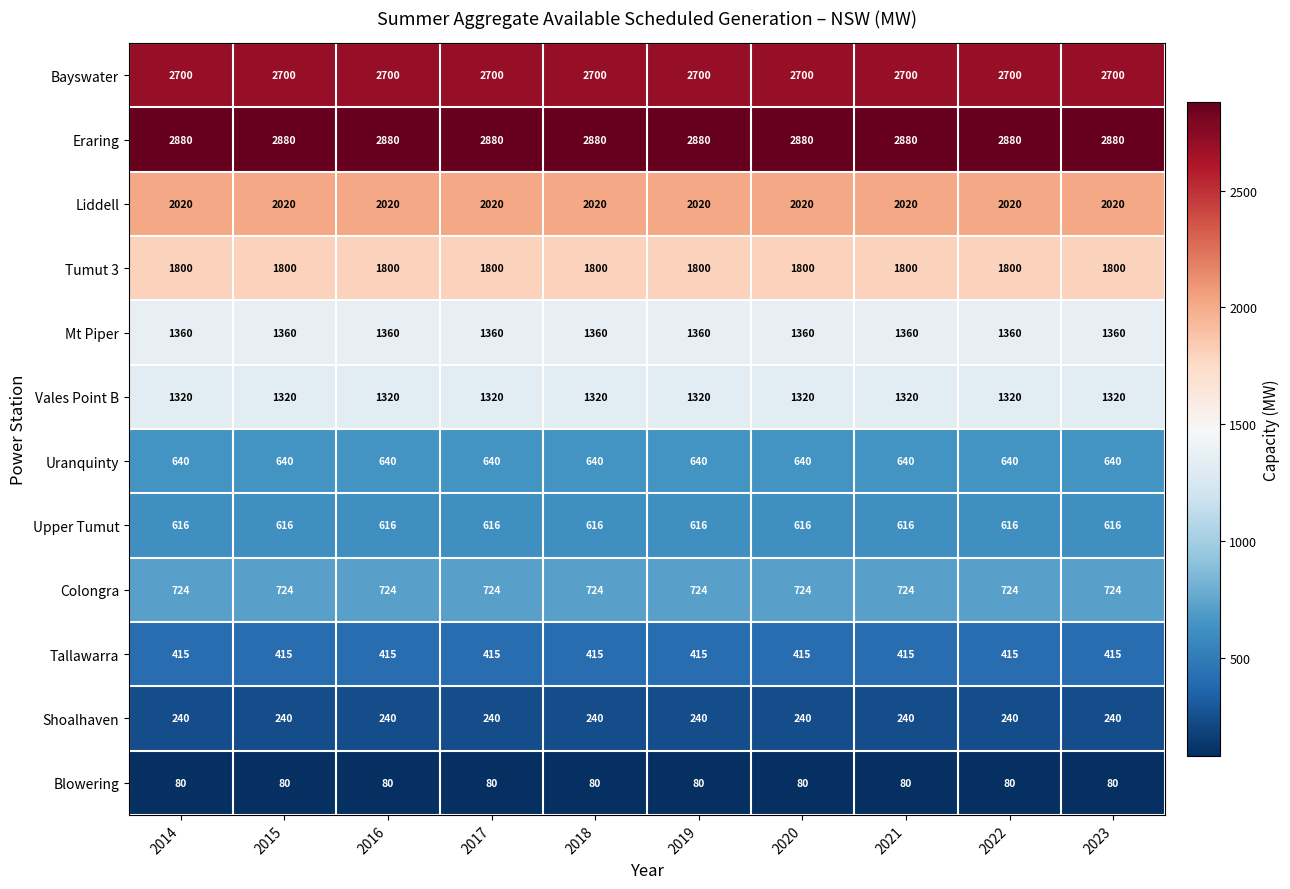

Rank the series at 2015 from highest to lowest value.

Eraring, Bayswater, Liddell, Tumut 3, Mt Piper, Vales Point B, Colongra, Uranquinty, Upper Tumut, Tallawarra, Shoalhaven, Blowering